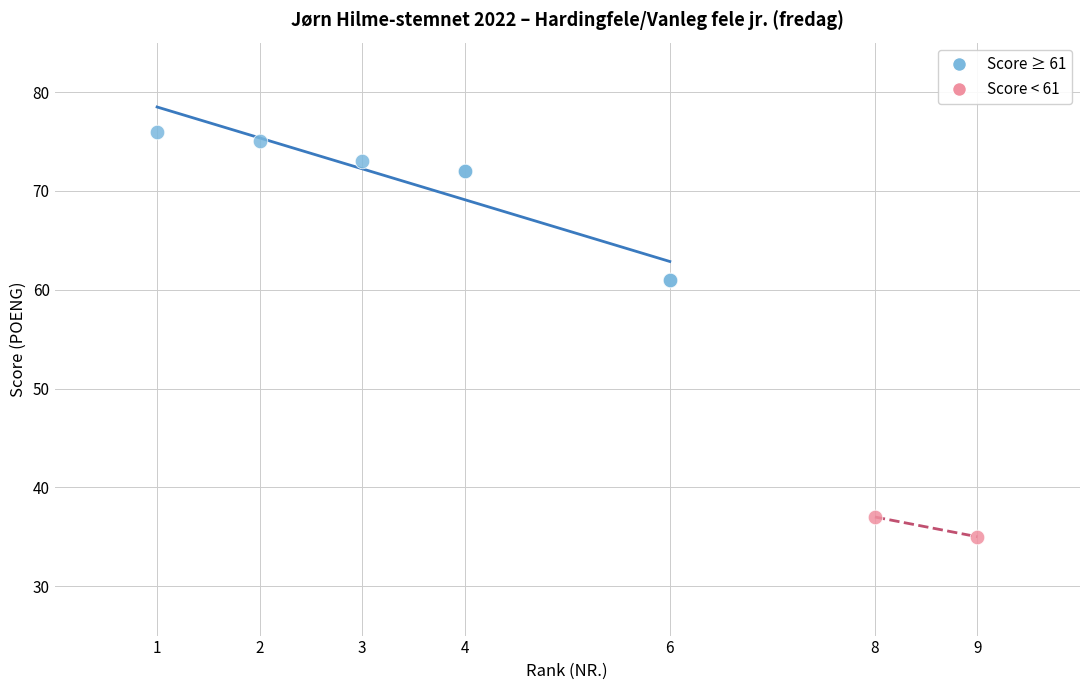

Which series reaches the minimum Y coordinate?

Score < 61